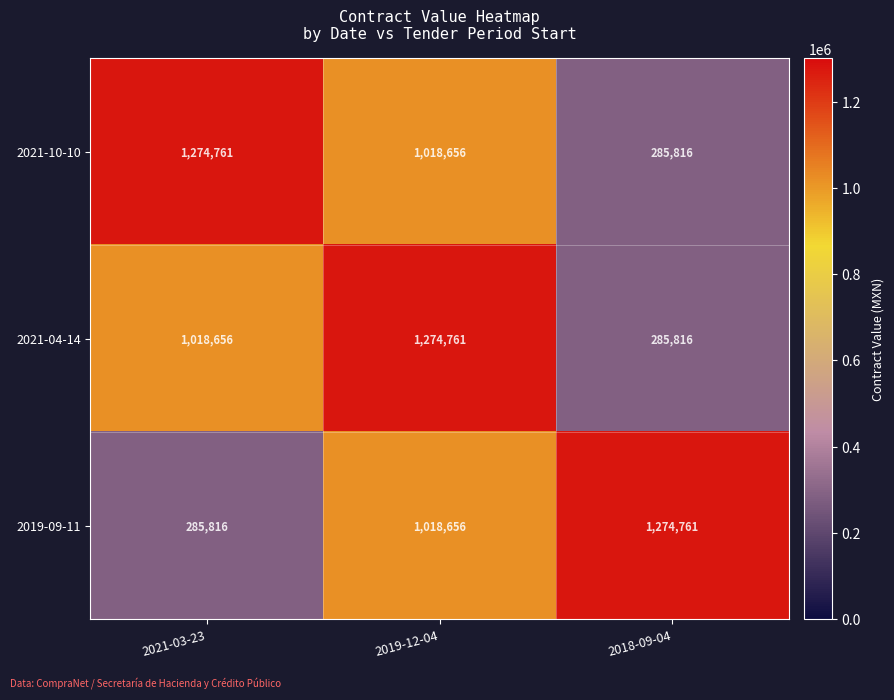

Is it true that 2021-10-10 equals 1274761 at 2021-03-23?

True